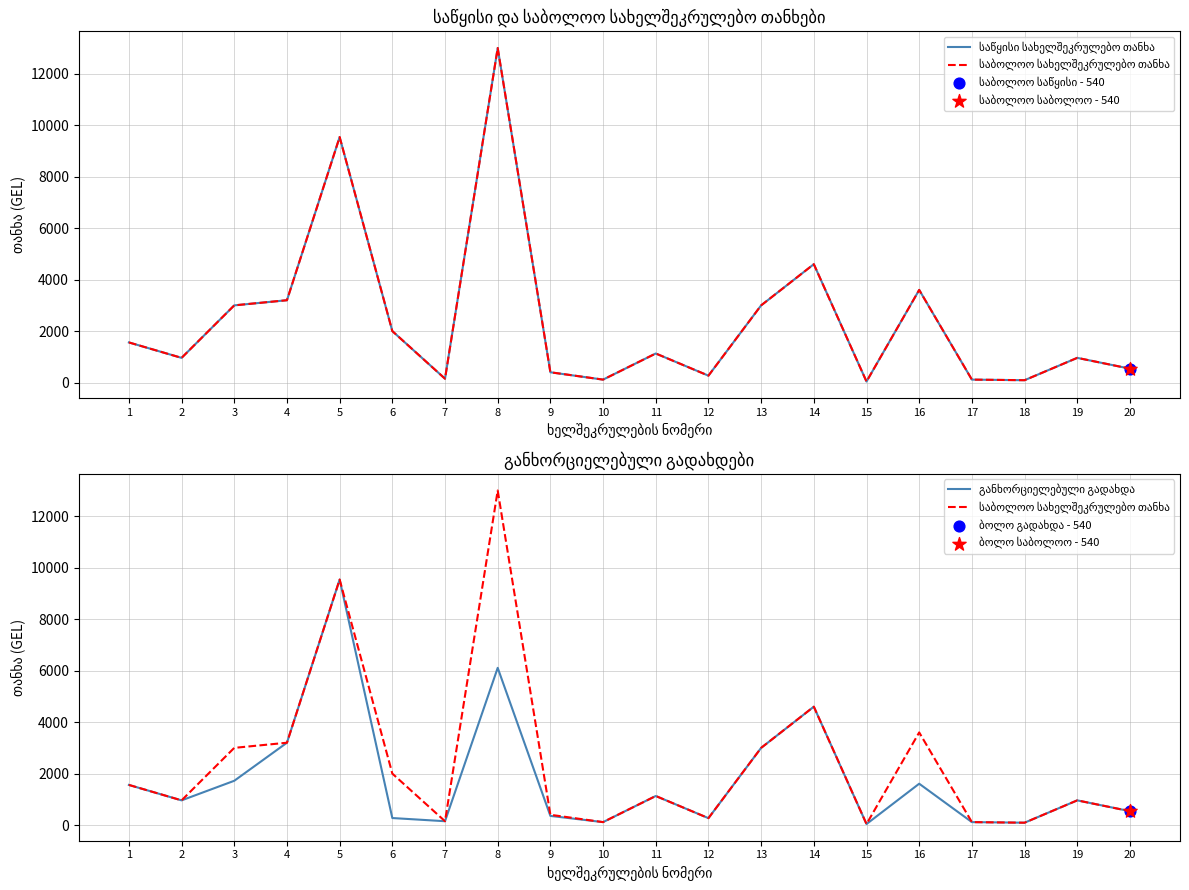

Which series has the largest Y range (max minus min)?

საწყისი სახელშეკრულებო თანხა